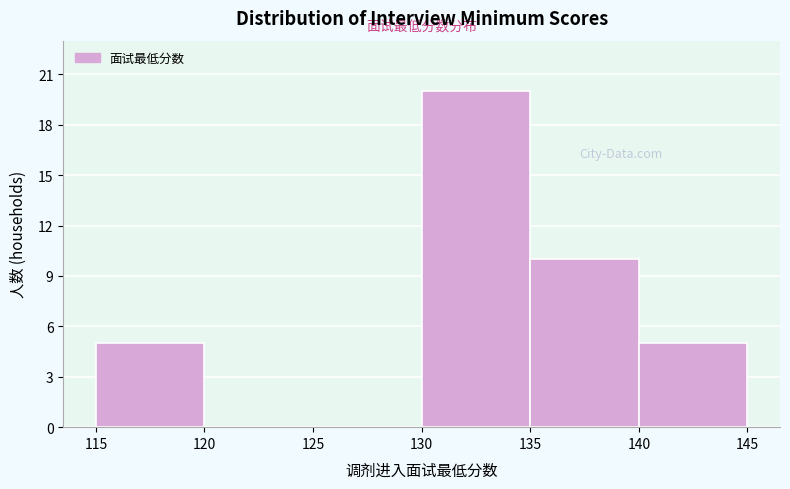

Reading left to right, transcribe this chart: for each bar, give the range it covers on the x-axis and its height. The values are not printed on the chart, so give them approximately, as read against the axis.

115 to 120: 5
120 to 125: 0
125 to 130: 0
130 to 135: 20
135 to 140: 10
140 to 145: 5